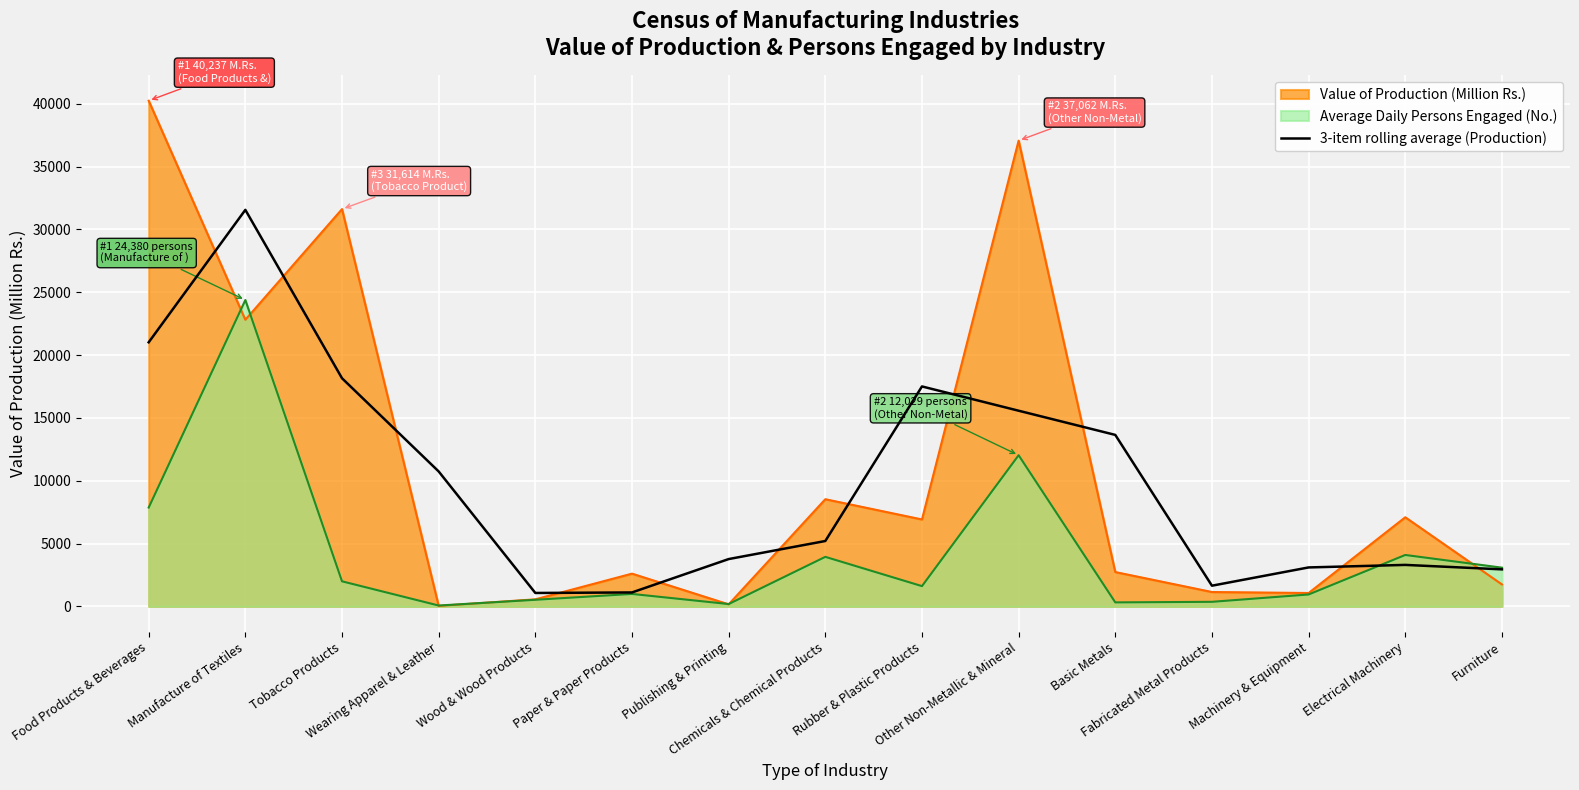

At which category does the data reach its first local peak?

Manufacture of Textiles